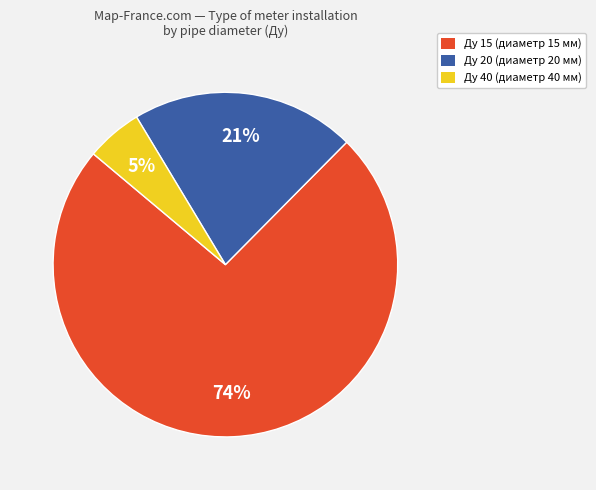

Which has a higher value, Ду 15 (диаметр 15 мм) or Ду 20 (диаметр 20 мм)?

Ду 15 (диаметр 15 мм)